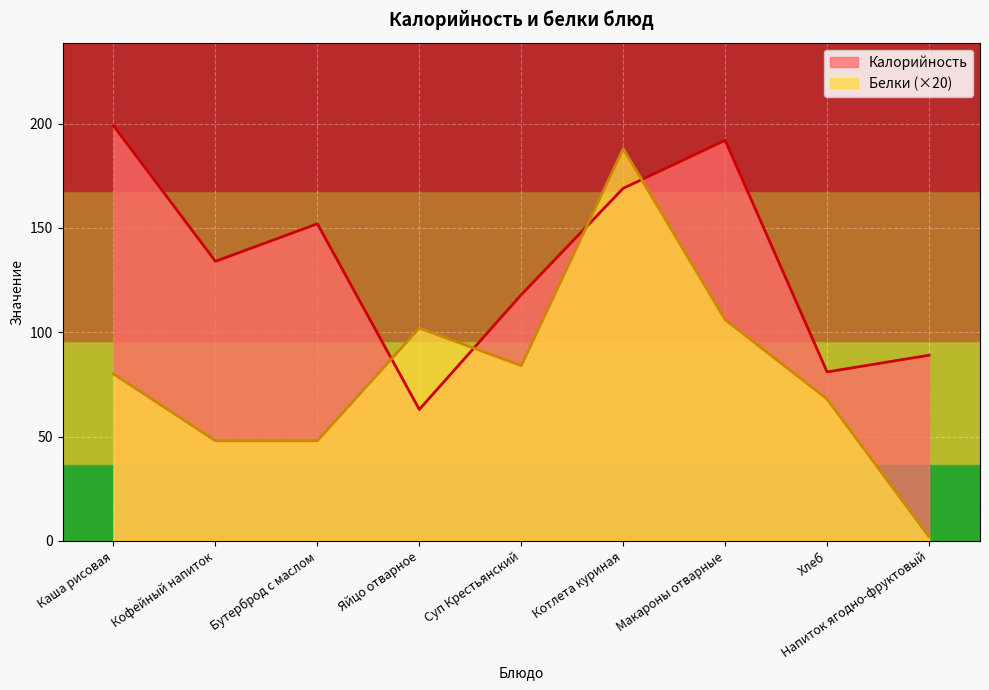

What is the value of the Белки point at the 3rd from the left?

48